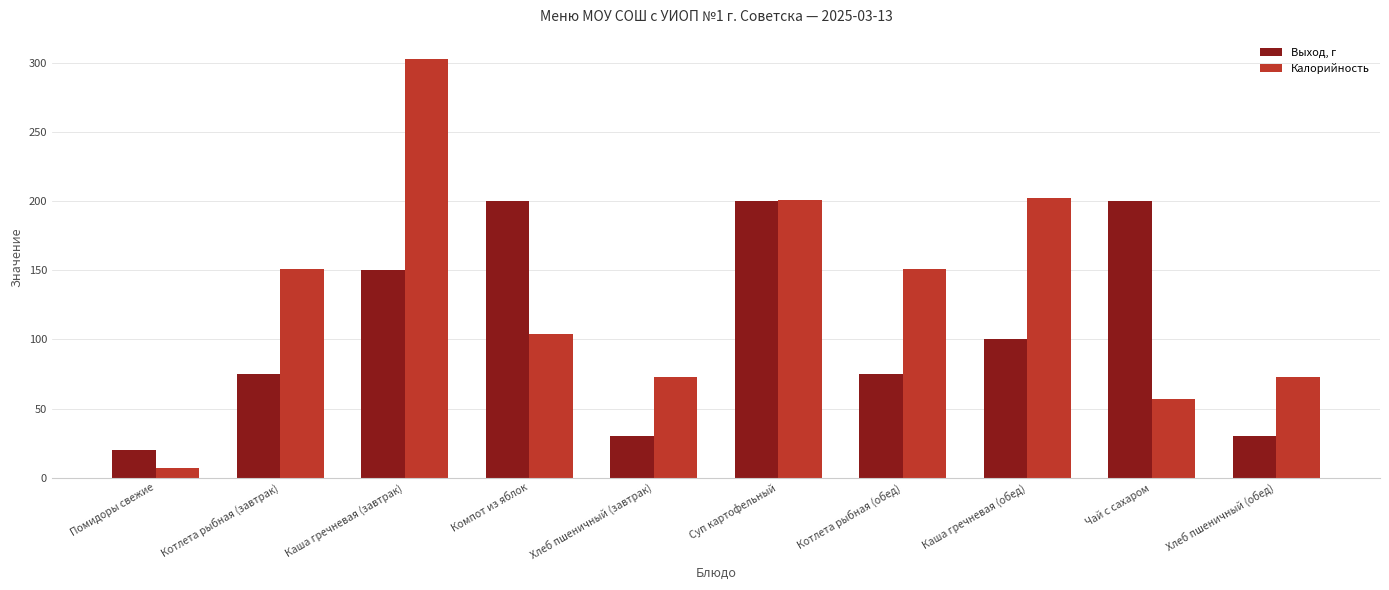

How many distinct data groups are displayed?

2